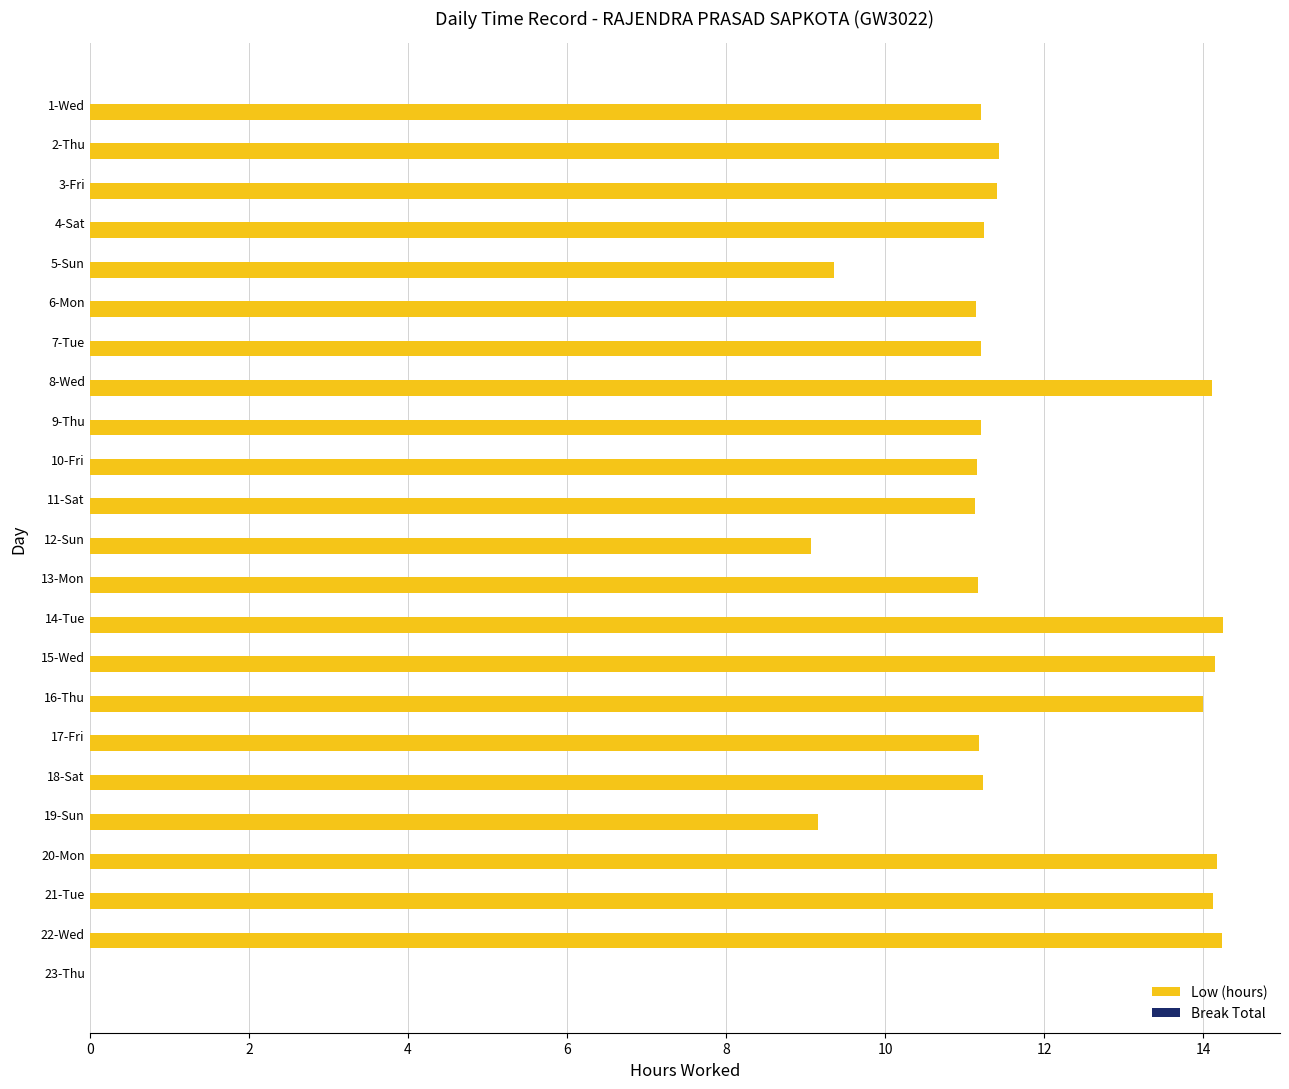

What is the sum of the values at 3-Fri and 1-Wed?

22.6